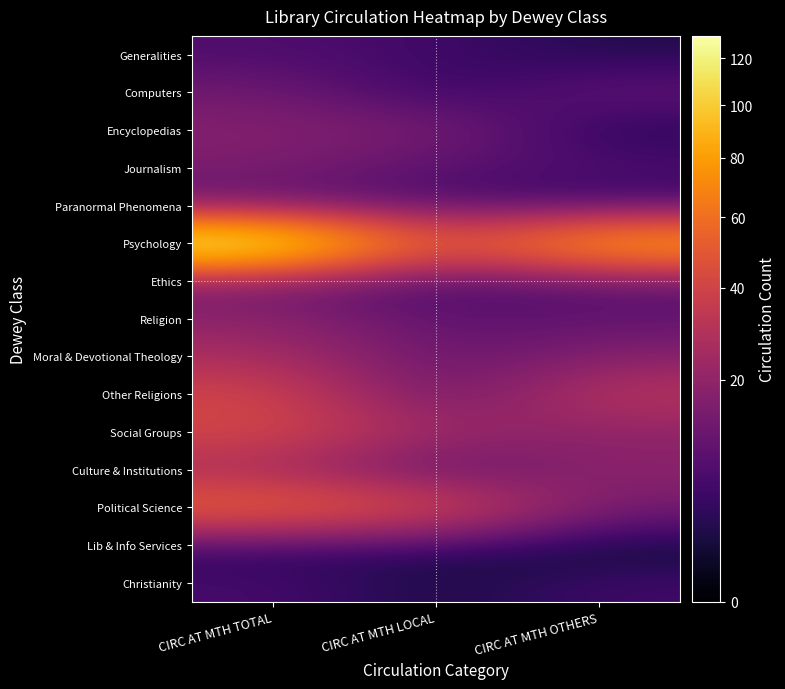

List the series in order of their peak value, highest first.

Psychology, Political Science, Social Groups, Other Religions, Moral & Devotional Theology, Culture & Institutions, Religion, Encyclopedias, Journalism, Ethics, Computers, Paranormal Phenomena, Generalities, Christianity, Lib & Info Services